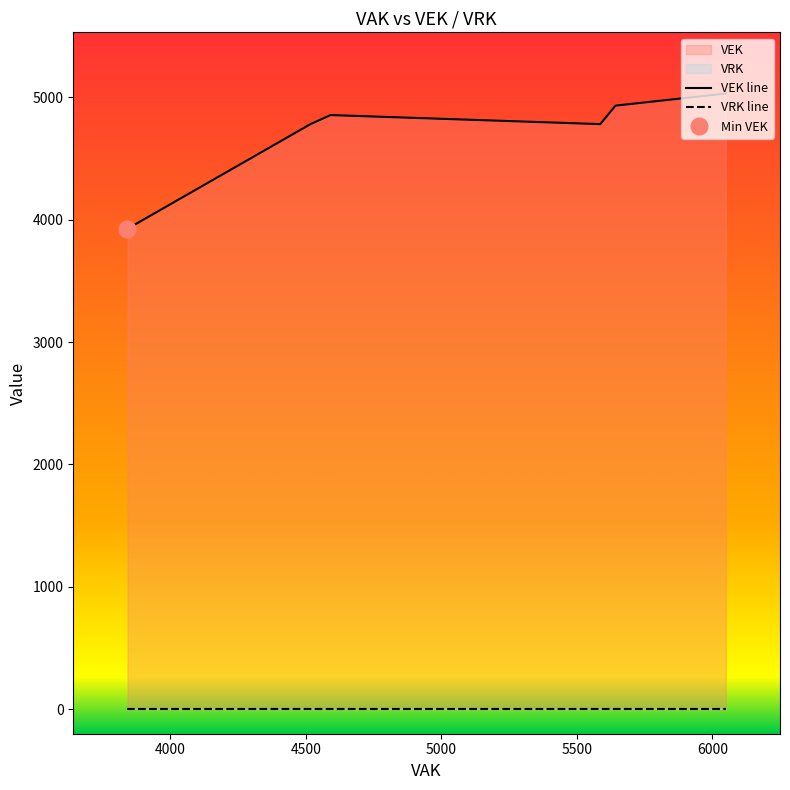

How many values in the VEK series are below 4783?

13